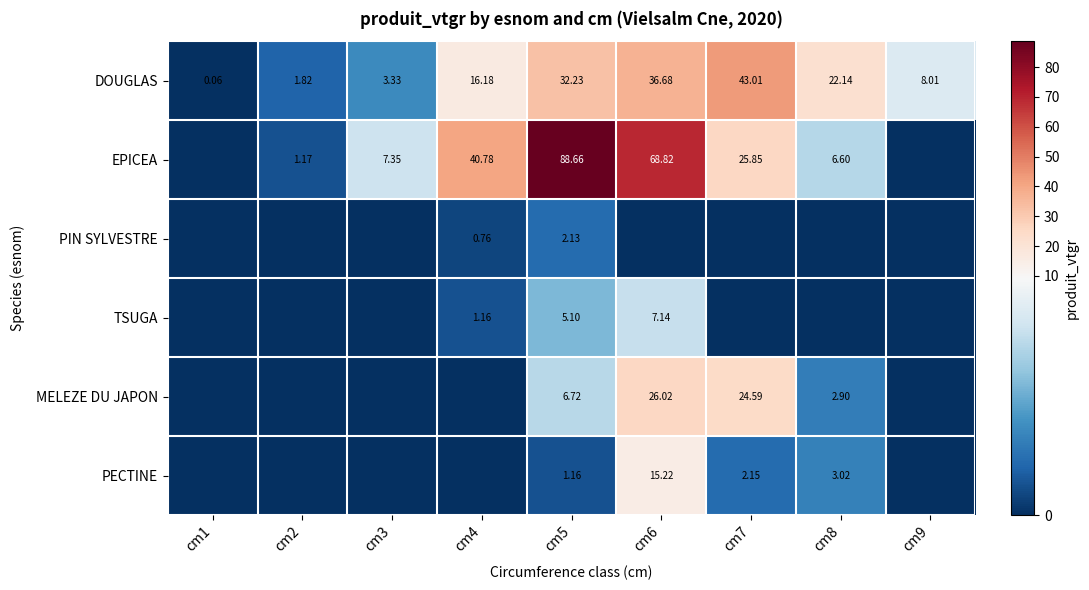

At which label does DOUGLAS reach its minimum?

cm1